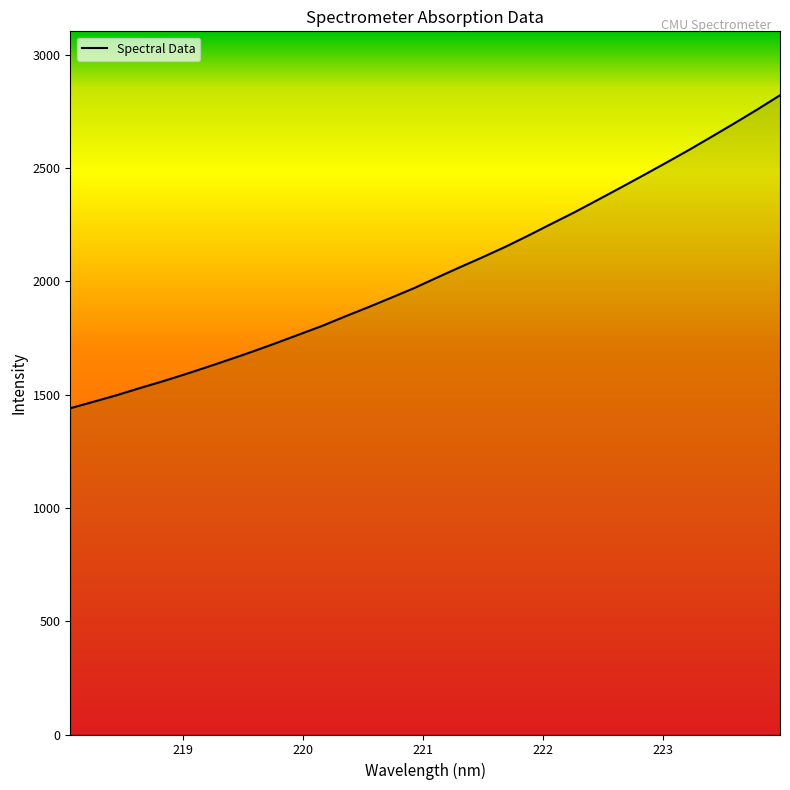

What is the greatest value displayed?

2821.0